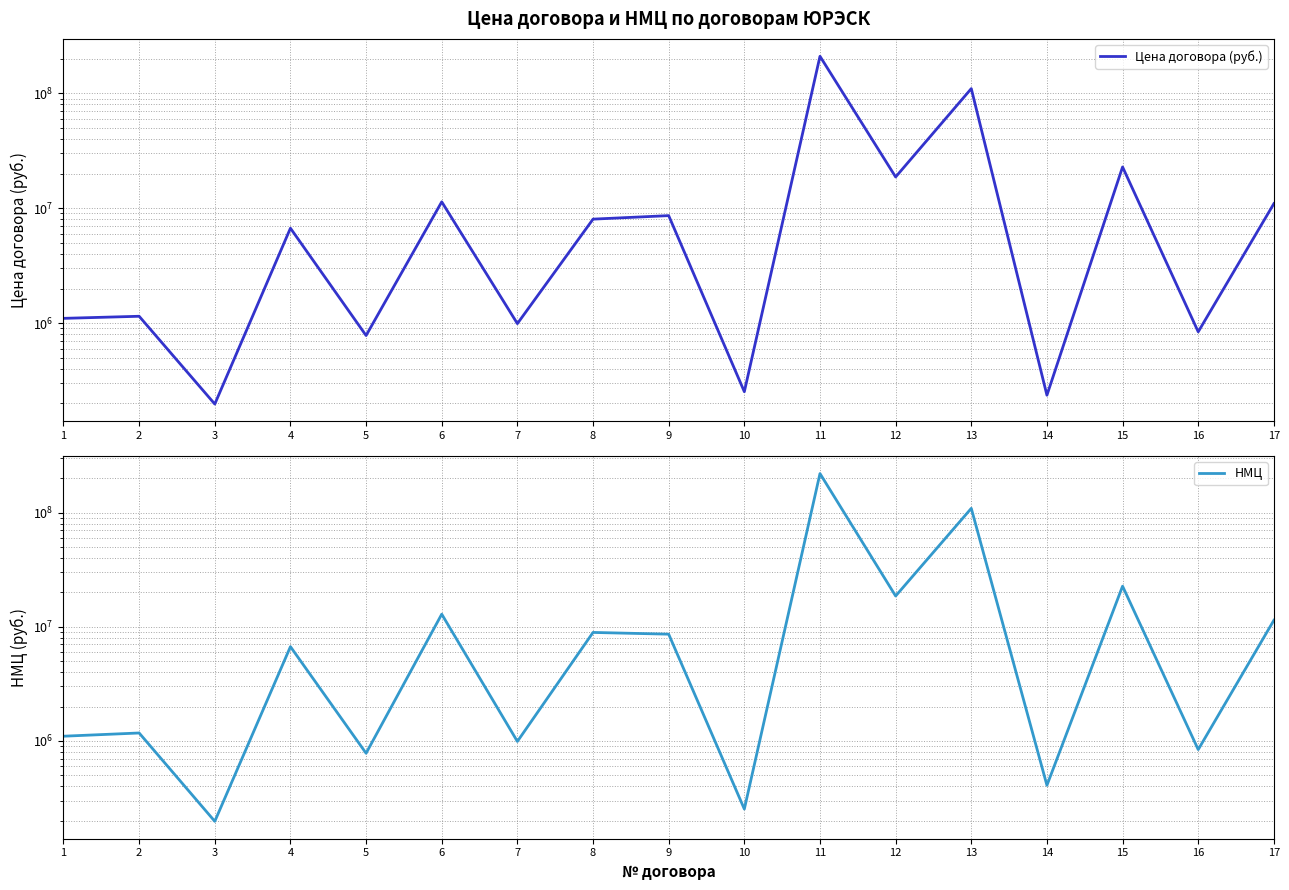

How many interior local valleys does the НМЦ series have?

7